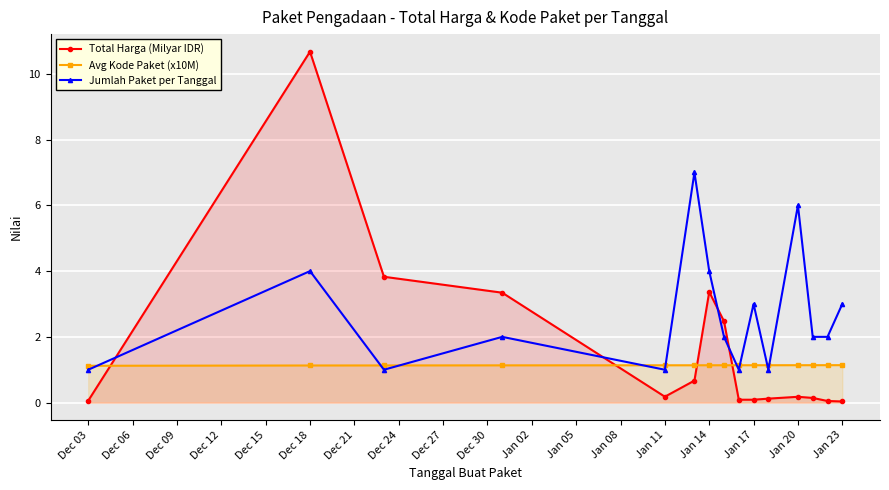

How many interior local peaks does the Total Harga (Milyar IDR) series have?

3